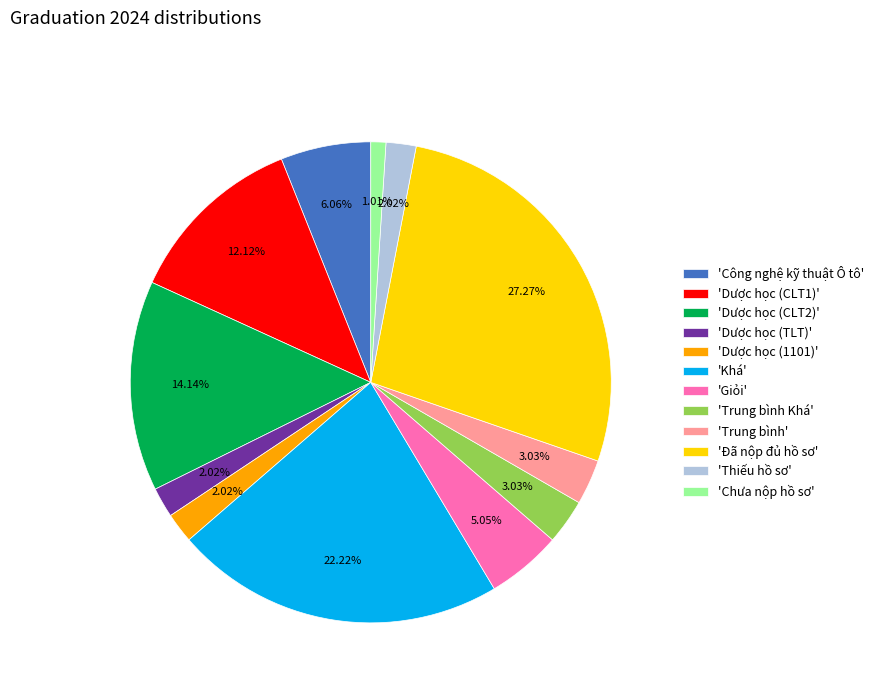

Between 'Đã nộp đủ hồ sơ' and 'Giỏi', which is larger?

'Đã nộp đủ hồ sơ'